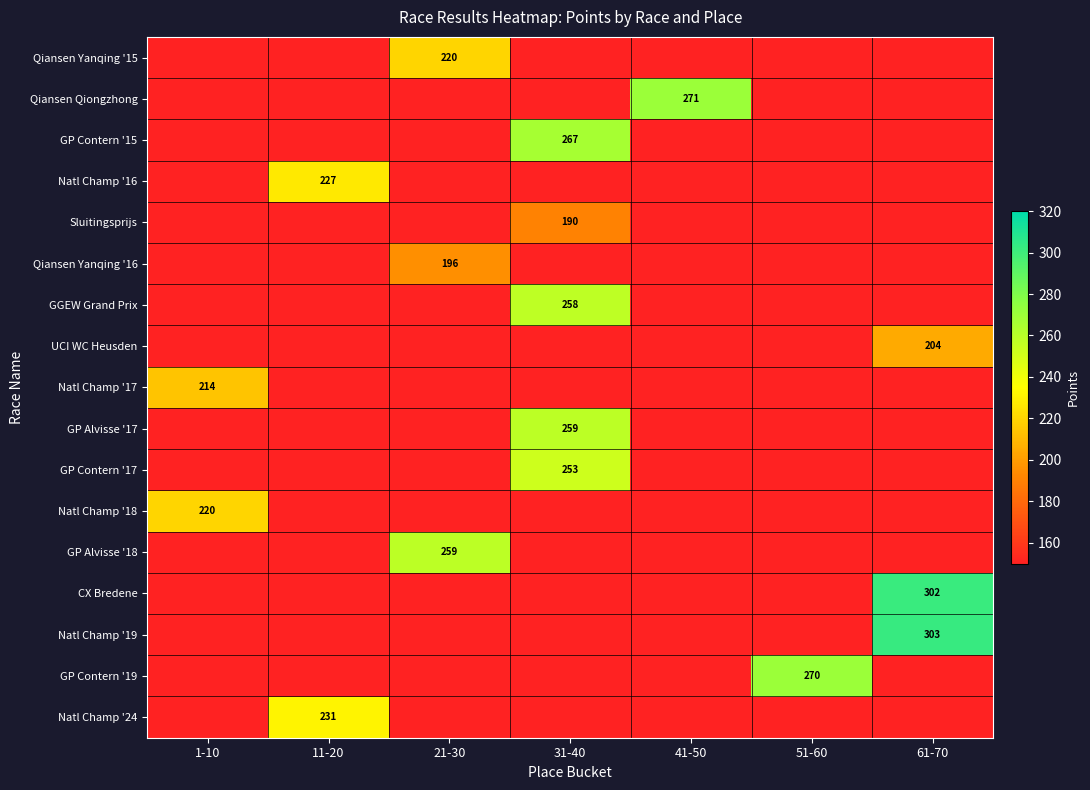

Is it true that CX Bredene equals 302 at 61-70?

True